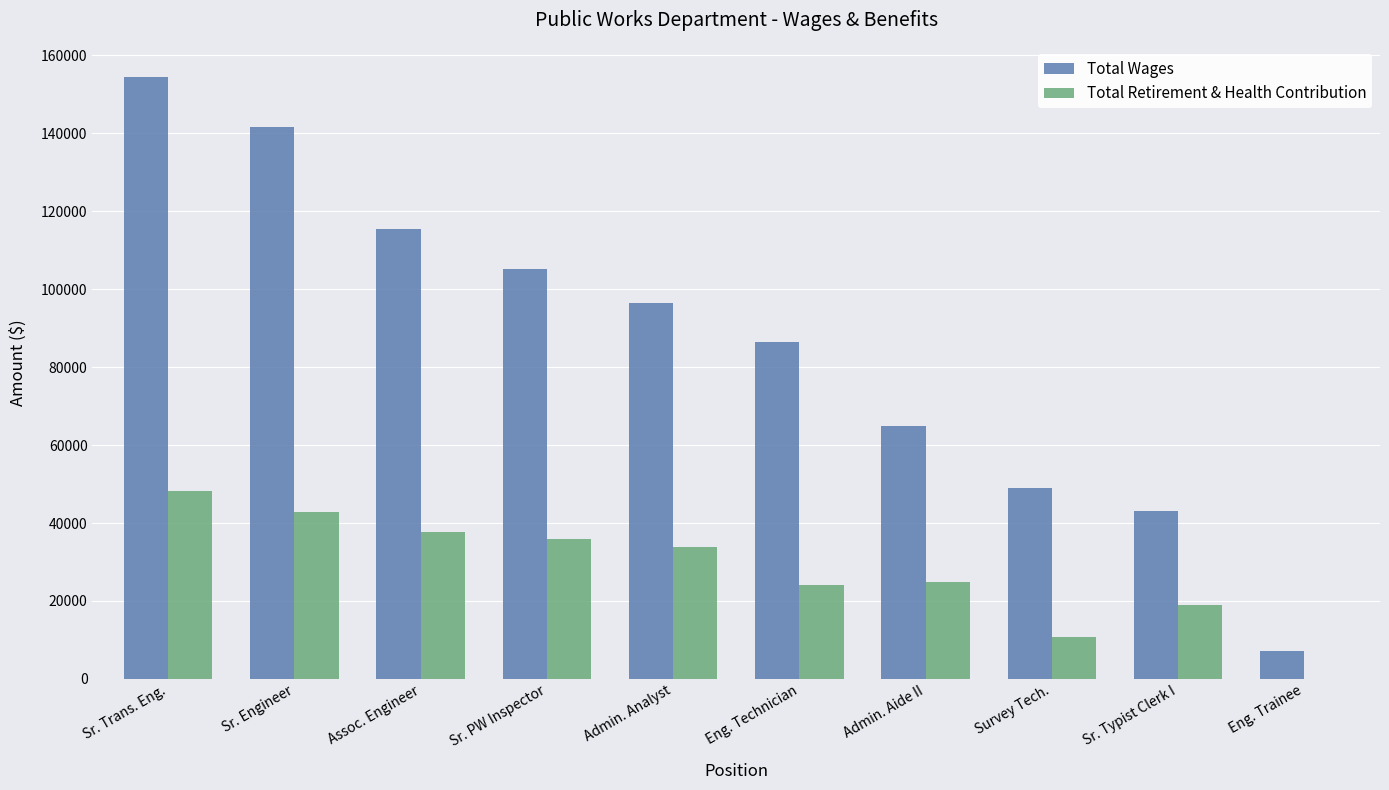

What is the sum of the Total Retirement & Health Contribution values at Admin. Analyst and Eng. Trainee?

33876